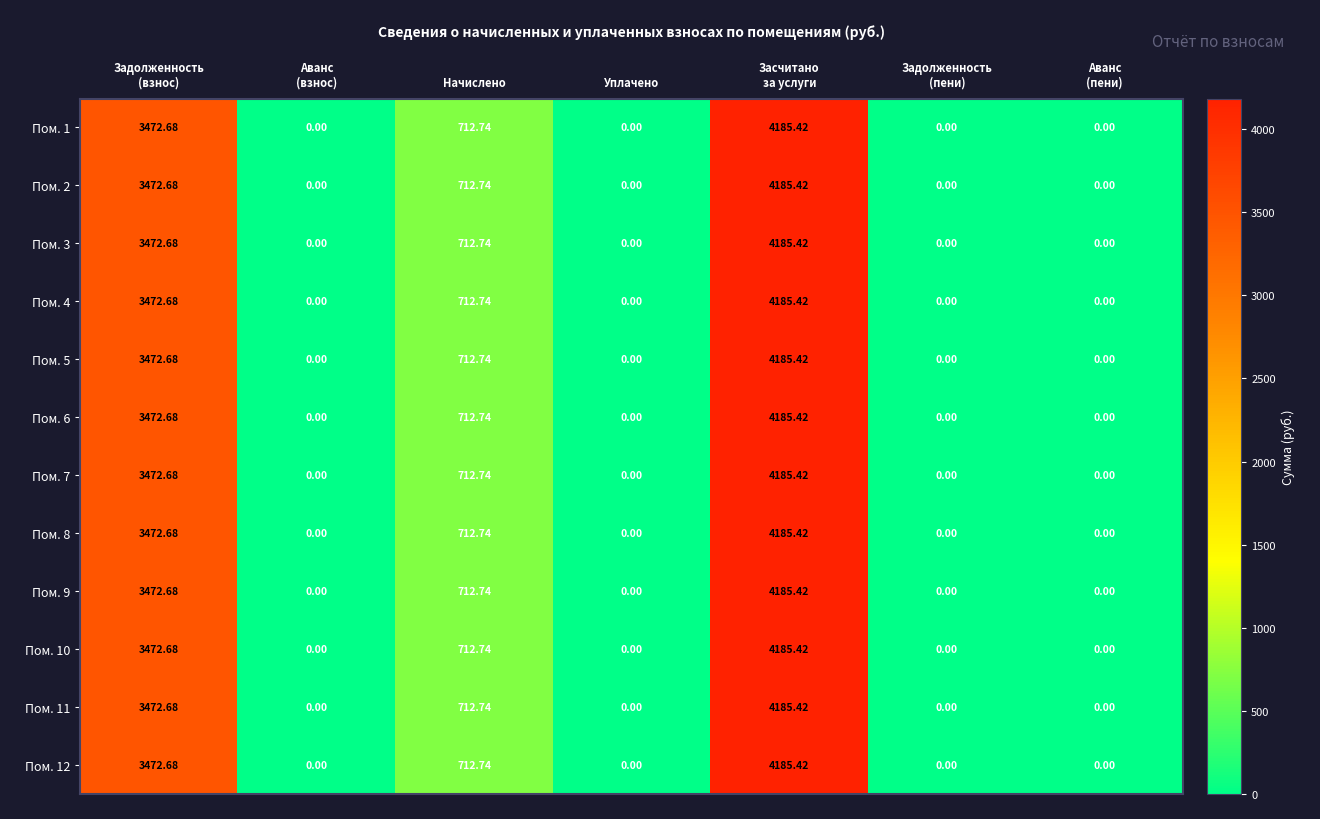

Where is Пом. 9 nearest to the value 2092?

Начислено